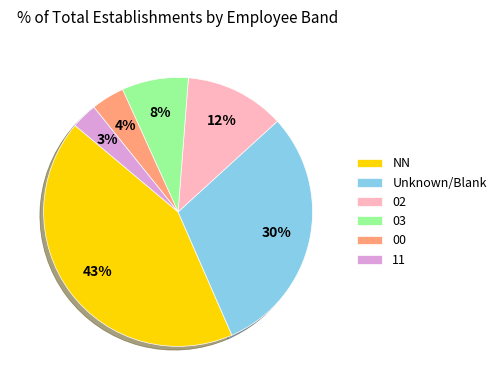

What percentage is the NN slice, to the nearest percent?

43%